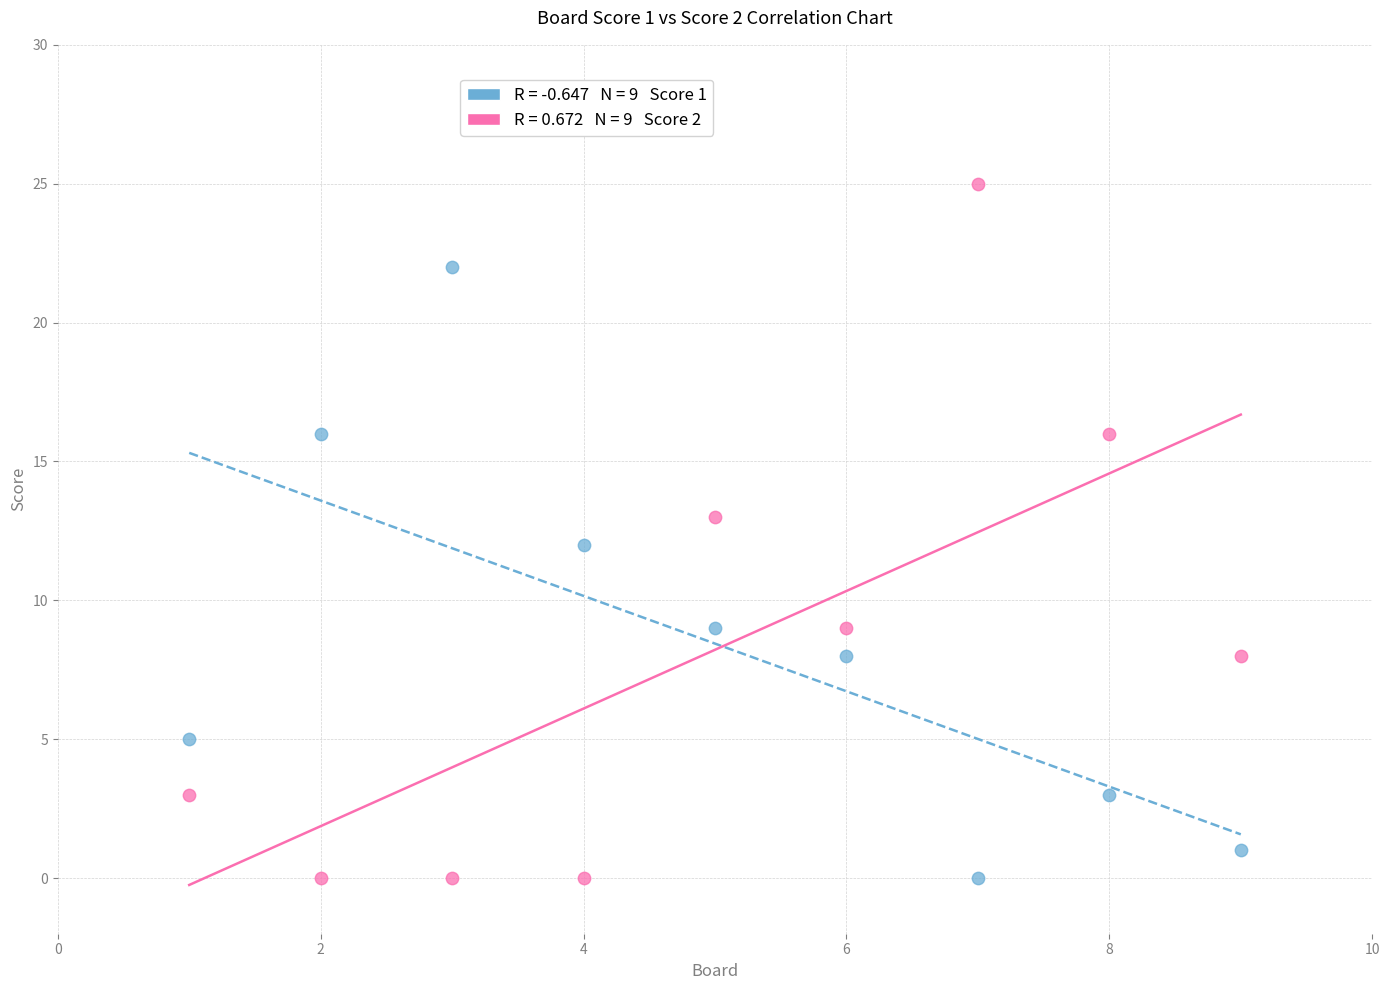

Across all data points, what is the range of Y values (max minus min)?

25